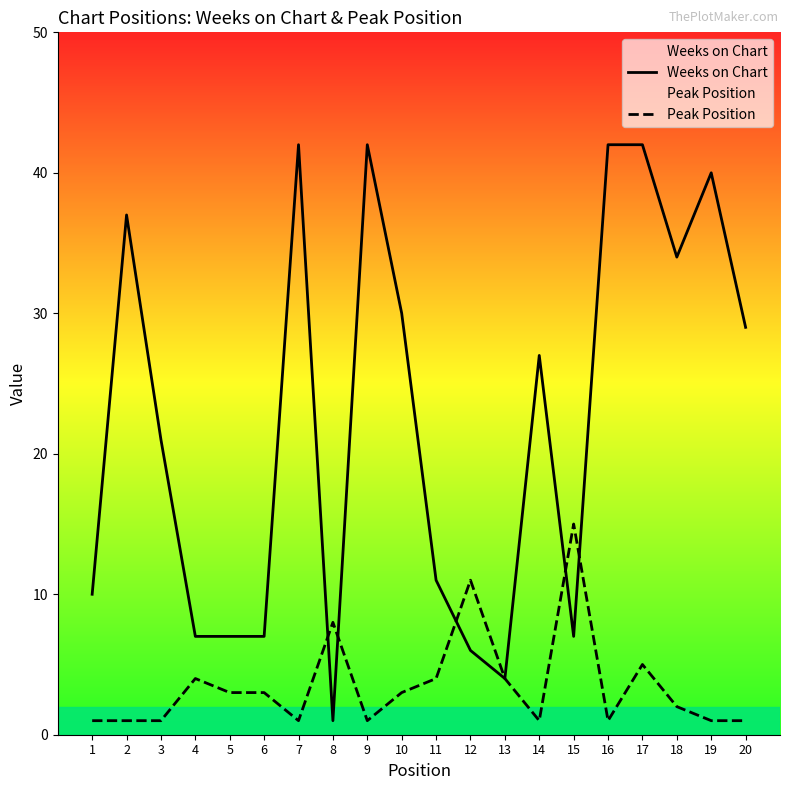

What is the minimum value for Peak Position?

1